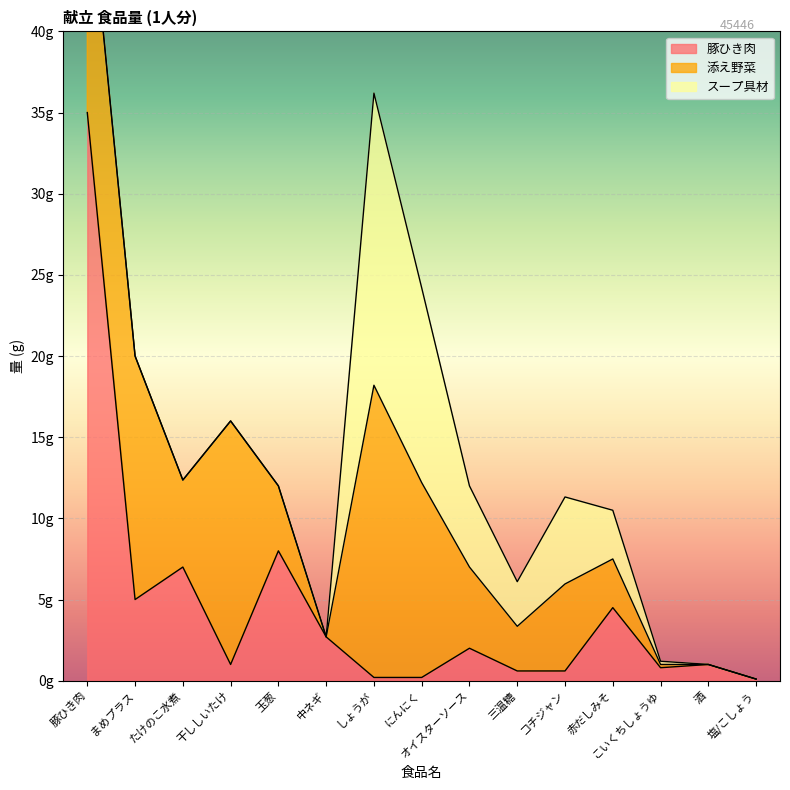

Reading right to left, extract all data points from this chart.

豚ひき肉: 塩/こしょう=0.1	酒=1.0	こいくちしょうゆ=0.8	赤だしみそ=4.5	コチジャン=0.6	三温糖=0.6	オイスターソース=2.0	にんにく=0.2	しょうが=0.2	中ネギ=2.7	玉葱=8.0	干ししいたけ=1.0	たけのこ水煮=7.0	まめプラス=5.0	豚ひき肉=35.0
添え野菜: 塩/こしょう=0.0	酒=0.0	こいくちしょうゆ=0.2	赤だしみそ=3.0	コチジャン=5.4	三温糖=2.8	オイスターソース=5.0	にんにく=12.0	しょうが=18.0	中ネギ=0.0	玉葱=4.0	干ししいたけ=15.0	たけのこ水煮=5.4	まめプラス=15.0	豚ひき肉=15.0
スープ具材: 塩/こしょう=0.0	酒=0.0	こいくちしょうゆ=0.2	赤だしみそ=3.0	コチジャン=5.4	三温糖=2.8	オイスターソース=5.0	にんにく=12.0	しょうが=18.0	中ネギ=0.0	玉葱=0.0	干ししいたけ=0.0	たけのこ水煮=0.0	まめプラス=0.0	豚ひき肉=0.0